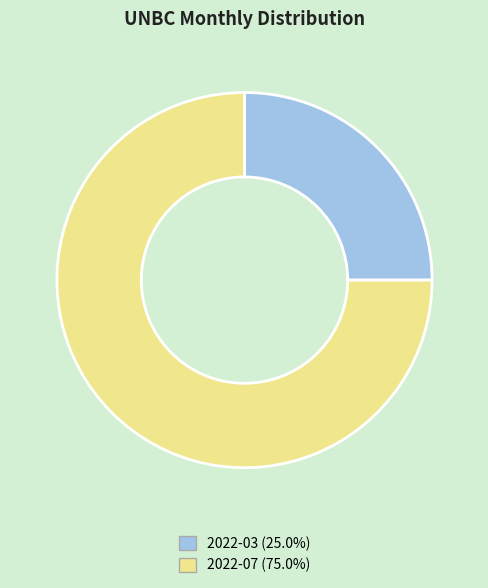

Do 2022-03 (25.0%) and 2022-07 (75.0%) together represent more than half of the pie?

Yes